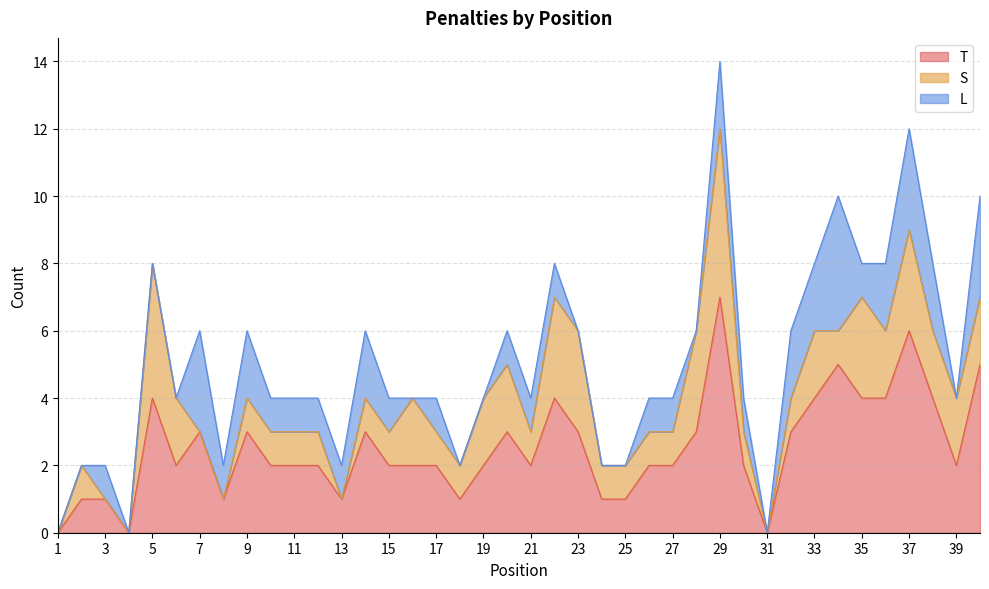

True or false: L and S intersect in this chart.

True